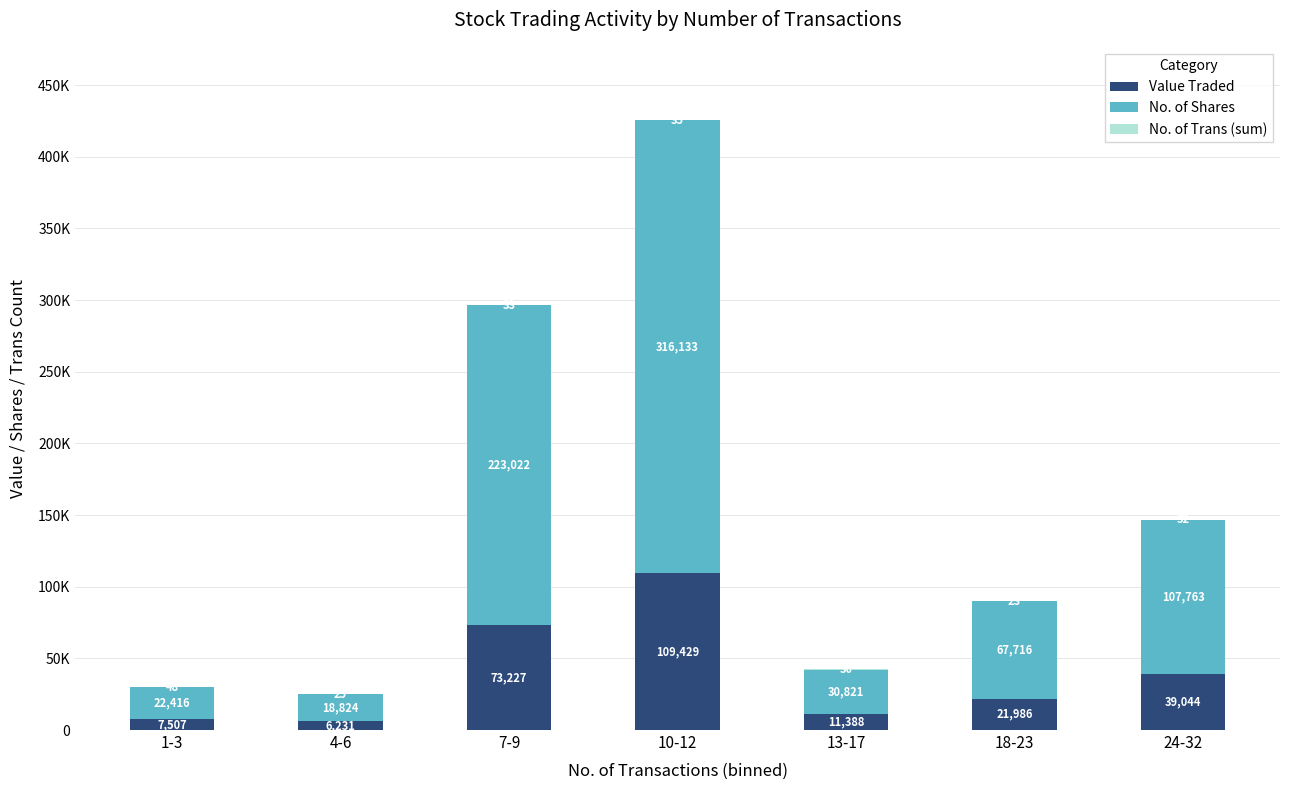

Rank the categories by No. of Shares value from lowest to highest.

4-6, 1-3, 13-17, 18-23, 24-32, 7-9, 10-12